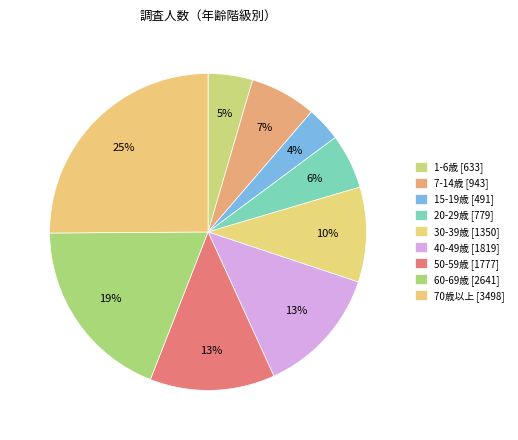

Is it true that 50-59歳 is 13% of the pie?

True